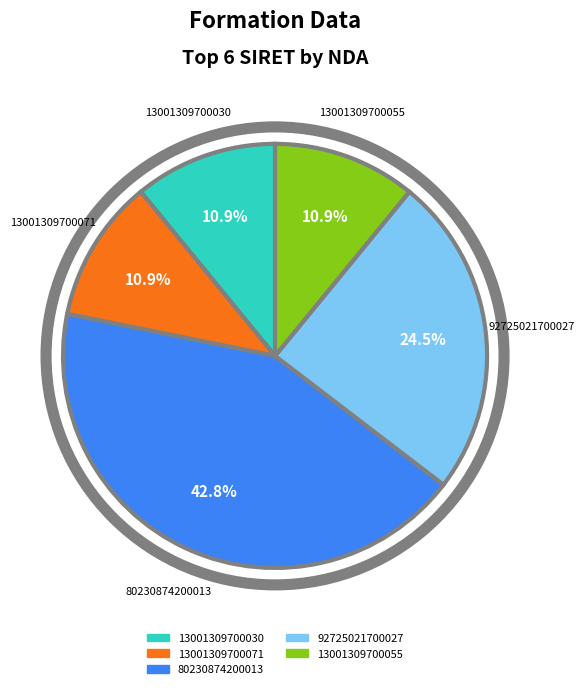

Does any single category account for the majority?

No